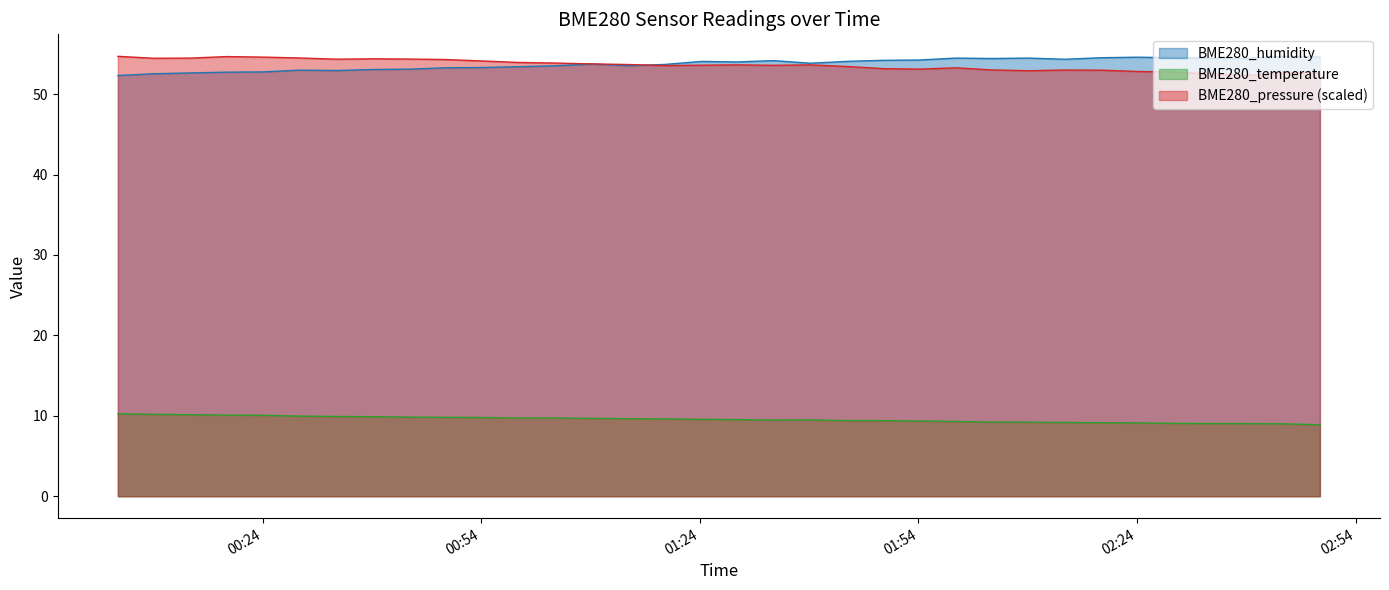

Reading left to right, what are all the values shown in this chart?

BME280_humidity: 52.3	52.5	52.6	52.7	52.8	53.0	52.9	53.1	53.1	53.3	53.3	53.4	53.5	53.7	53.5	53.7	54.1	54.0	54.2	53.8	54.1	54.2	54.2	54.5	54.4	54.5	54.3	54.5	54.6	54.5	54.5	54.4	54.7	54.6
BME280_temperature: 10.2	10.2	10.1	10.1	10.1	10.0	9.9	9.9	9.8	9.8	9.8	9.7	9.7	9.7	9.6	9.6	9.6	9.5	9.5	9.5	9.4	9.4	9.3	9.3	9.2	9.2	9.2	9.1	9.1	9.1	9.0	9.0	9.0	8.9
BME280_pressure_scaled: 54.7	54.5	54.5	54.7	54.6	54.5	54.3	54.4	54.4	54.3	54.1	53.9	53.9	53.8	53.7	53.6	53.6	53.6	53.6	53.6	53.4	53.2	53.1	53.3	53.0	52.9	53.0	53.0	52.8	52.7	52.5	52.3	52.7	52.6